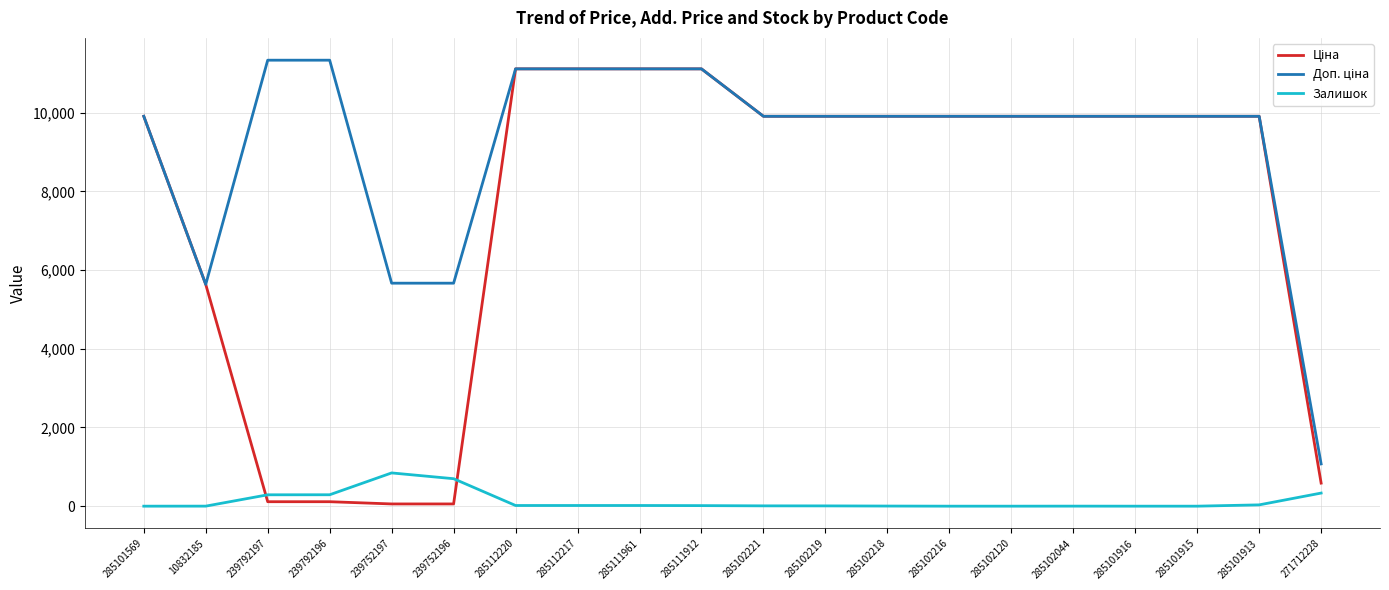

The value of Залишок at 285101916 is -420.8. True or false?

False